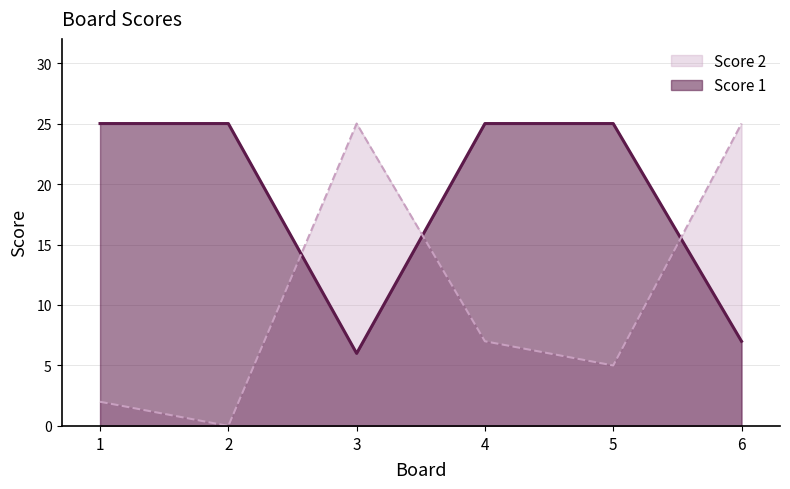

List the series in order of their peak value, lowest first.

Score 1, Score 2